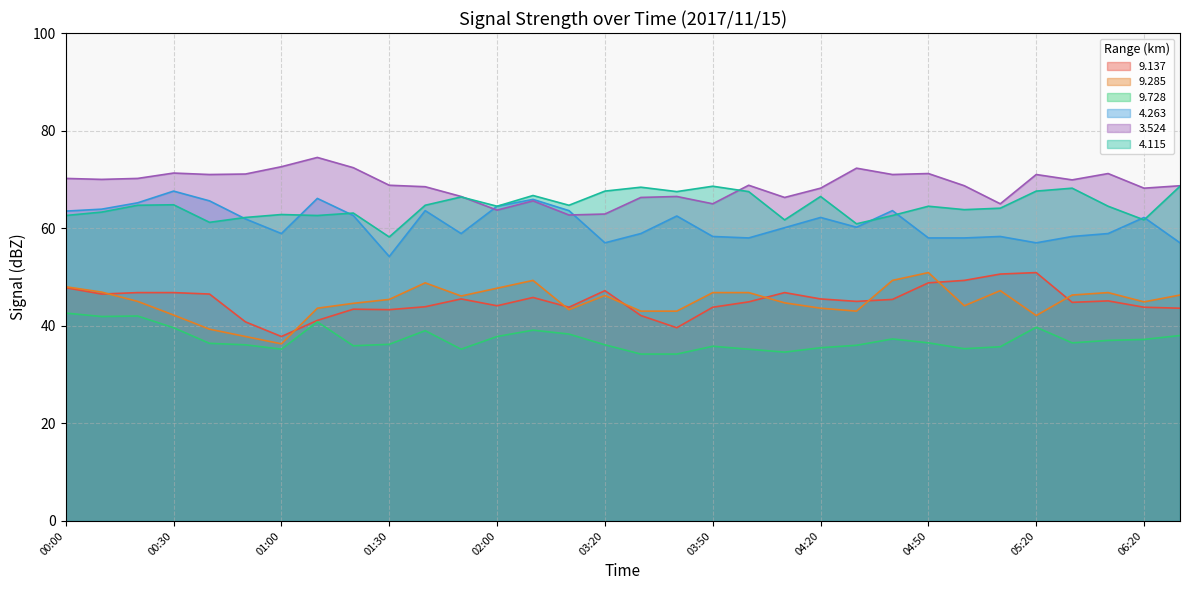

Does the chart have visible grid lines?

Yes